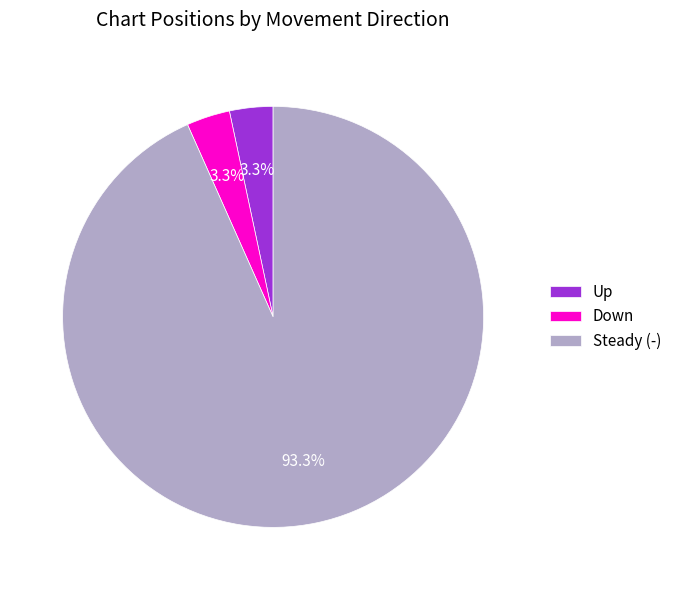

What is the majority slice?

Steady (-)